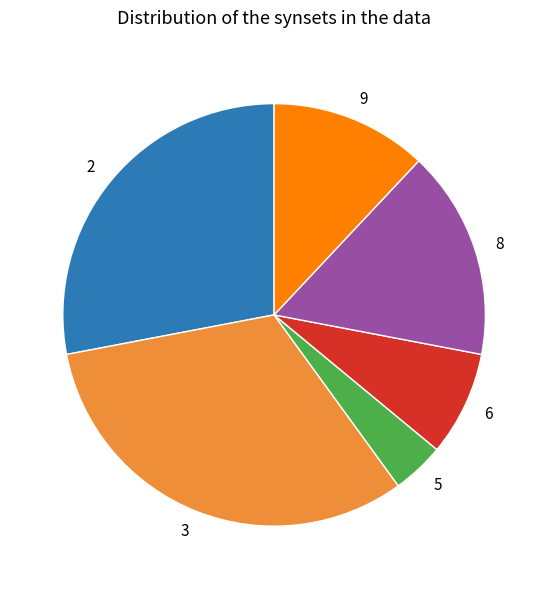

What is the largest slice in the pie chart?

3